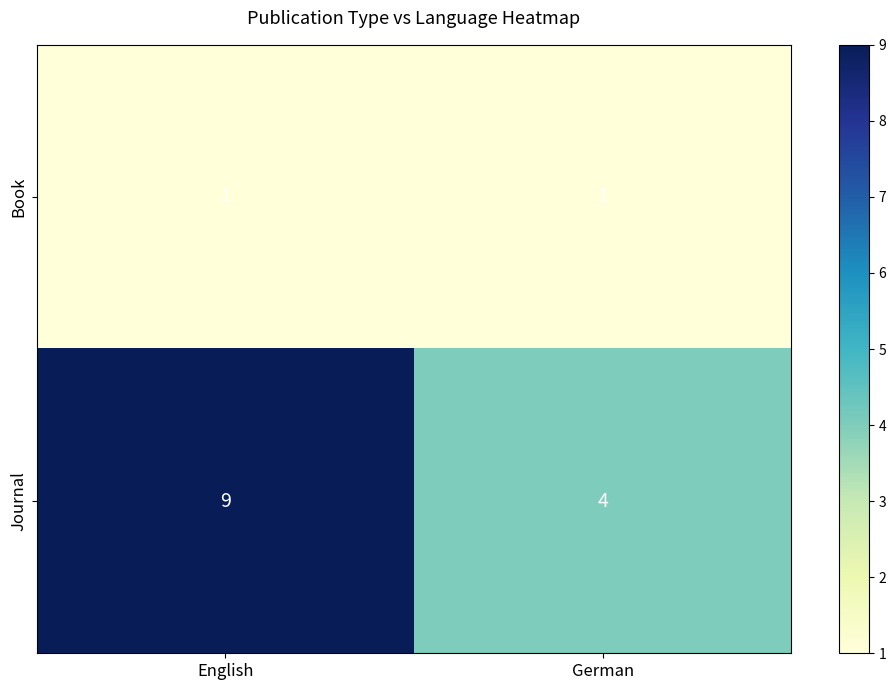

Reading right to left, extract all data points from this chart.

Book: German=1	English=1
Journal: German=4	English=9